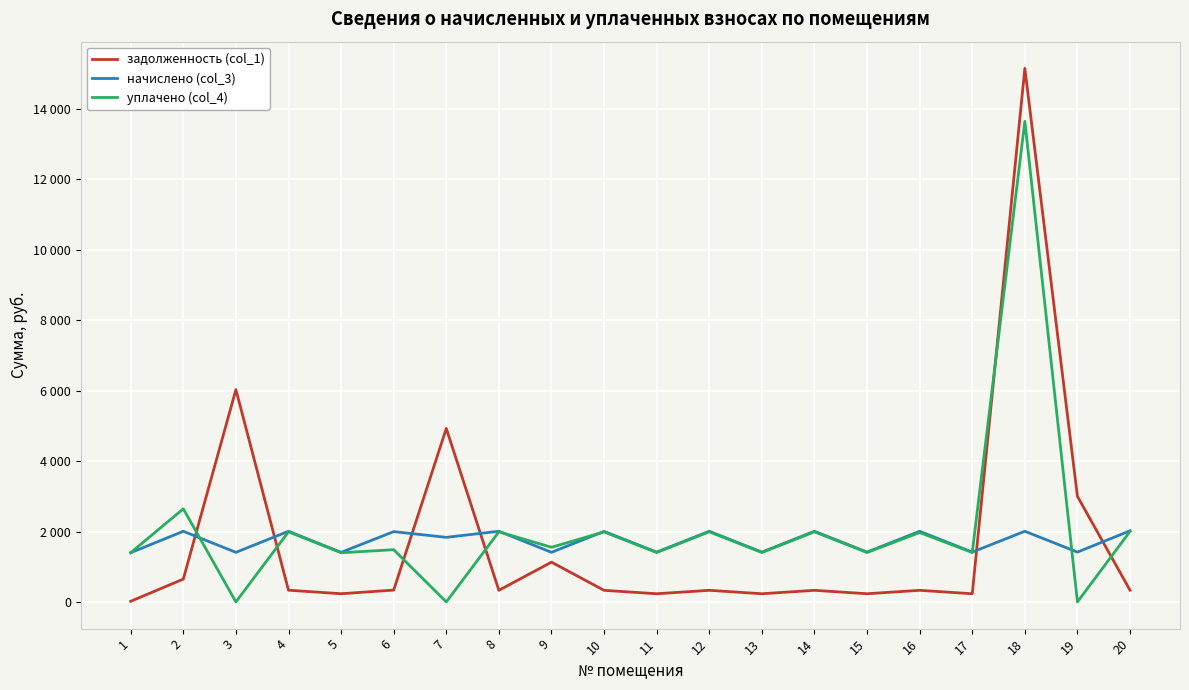

Does the chart have visible grid lines?

Yes